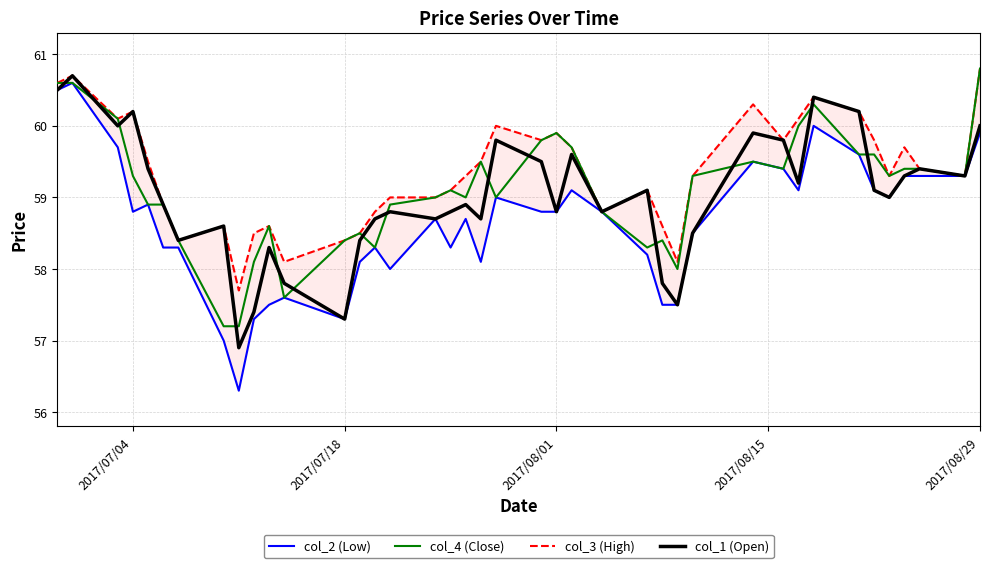

The col_1 (Open) series shows 87.7 at 2017/08/01. True or false?

False